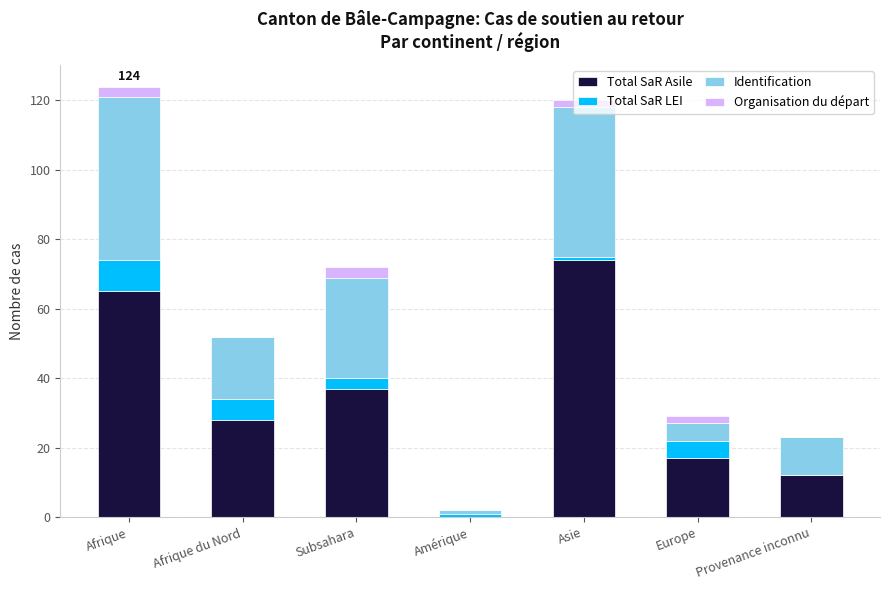

The value of Total SaR Asile at Provenance inconnu is 12. True or false?

True